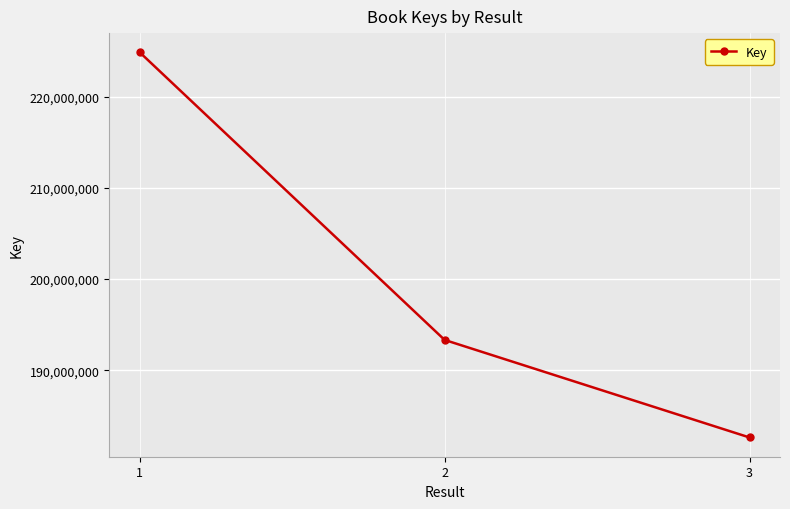

The value at 3 is 182634512. True or false?

True